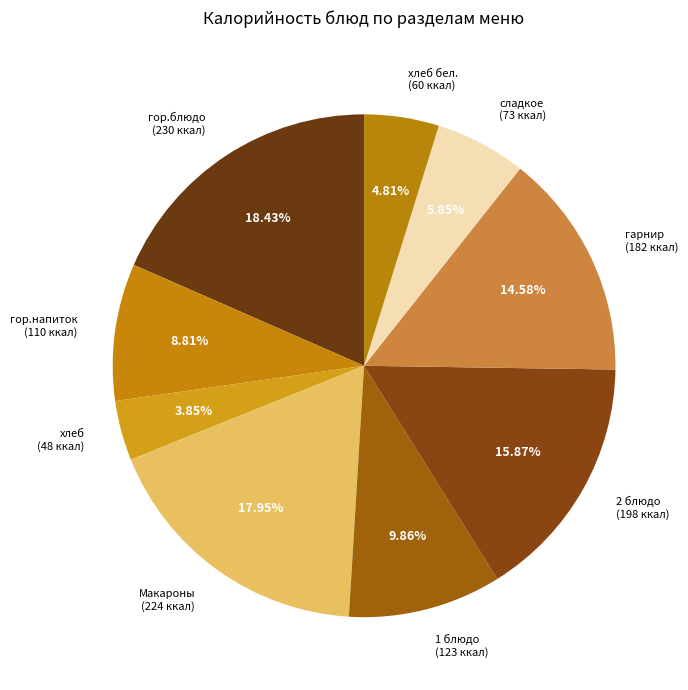

Do гор.напиток (110 ккал) and гор.блюдо (230 ккал) together represent more than half of the pie?

No